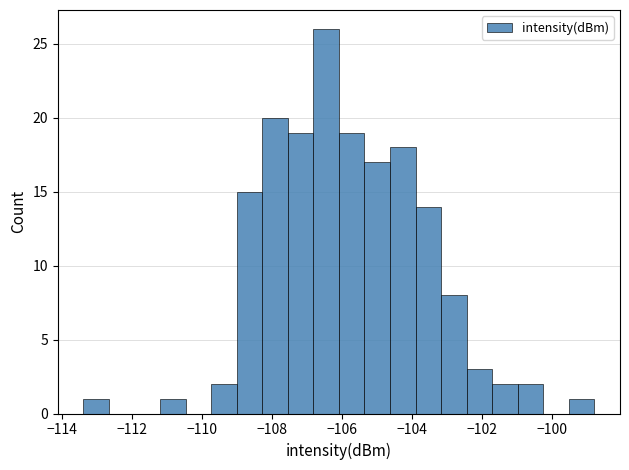

Read against the x-axis, roughly where is the centre of the tallest bar?

-106.4